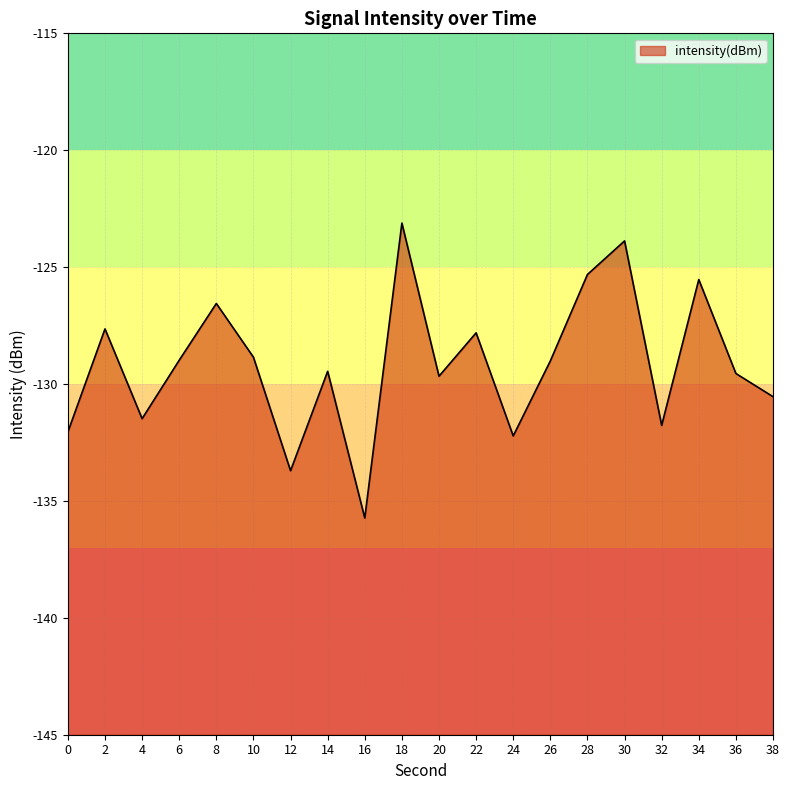

The chart shows a value of -200.3 at 28. True or false?

False